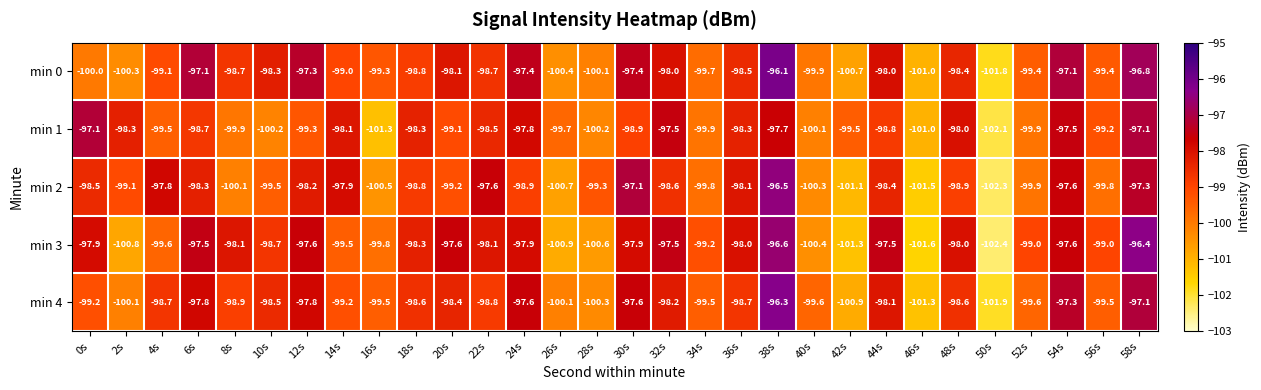

What is the sum of the min 3 values at 54s and 4s?

-197.2